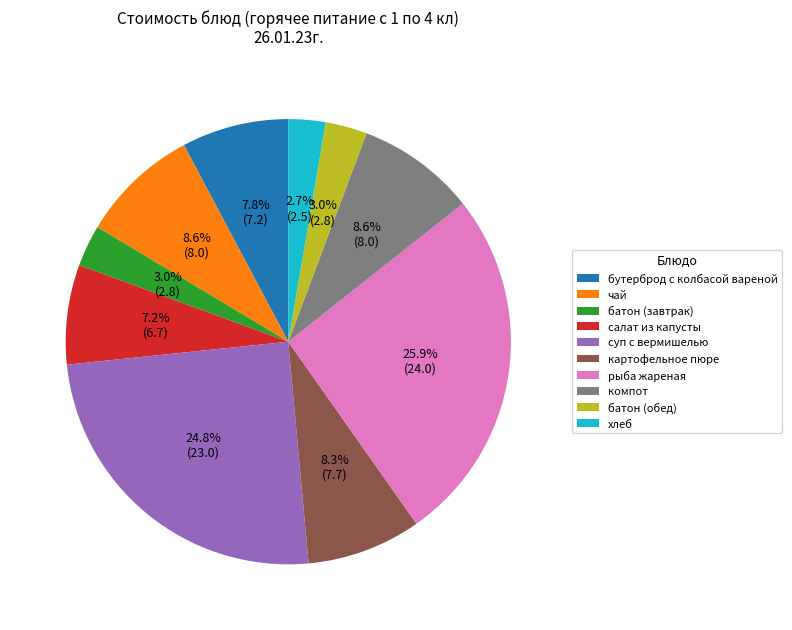

To the nearest percent, what percentage of the pie is компот?

9%